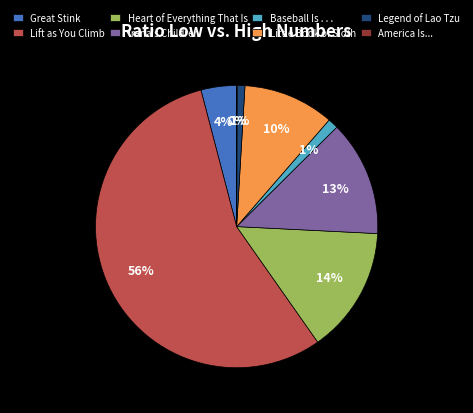

True or false: Lift as You Climb accounts for 56% of the total.

True